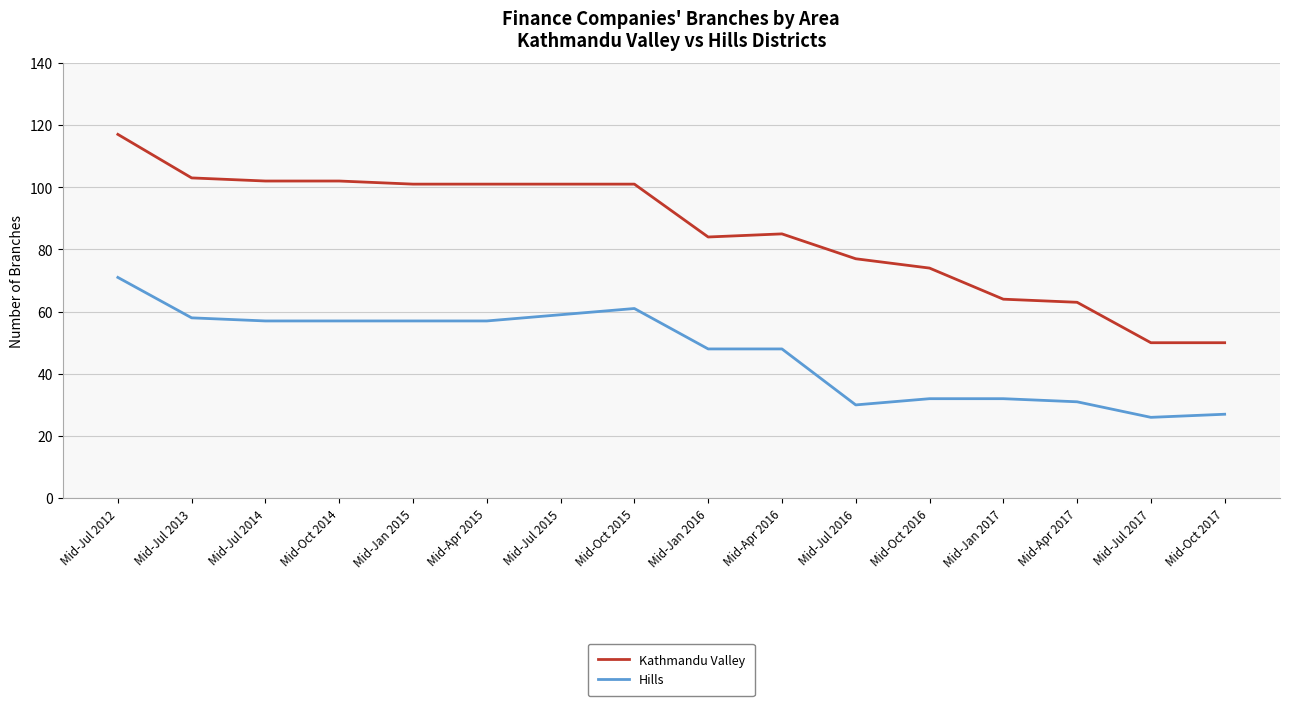

Is it true that Hills equals 85 at Mid-Oct 2015?

False